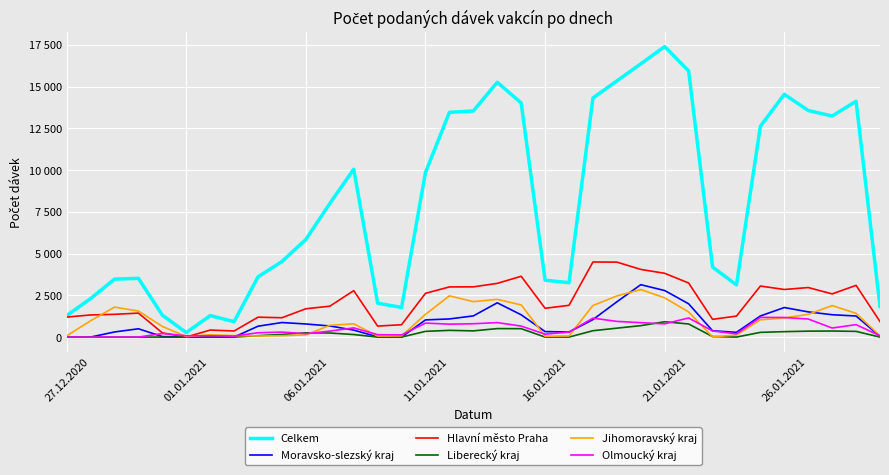

Does the chart display data point markers on the line(s)?

No